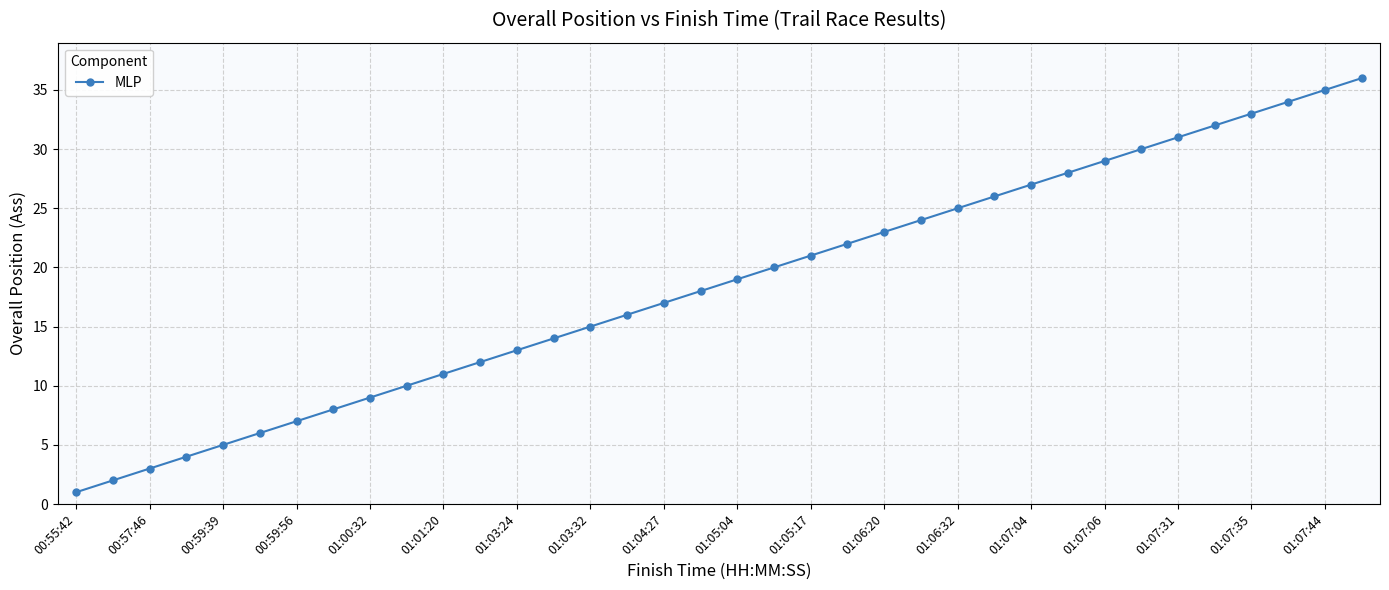

What is the greatest value displayed?

36